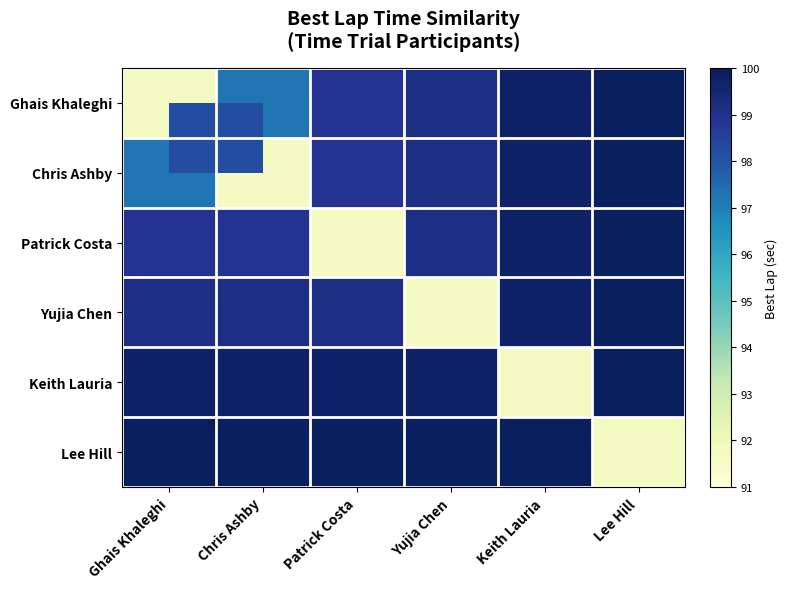

Which has a higher value, Lee Hill or Ghais Khaleghi?

Lee Hill